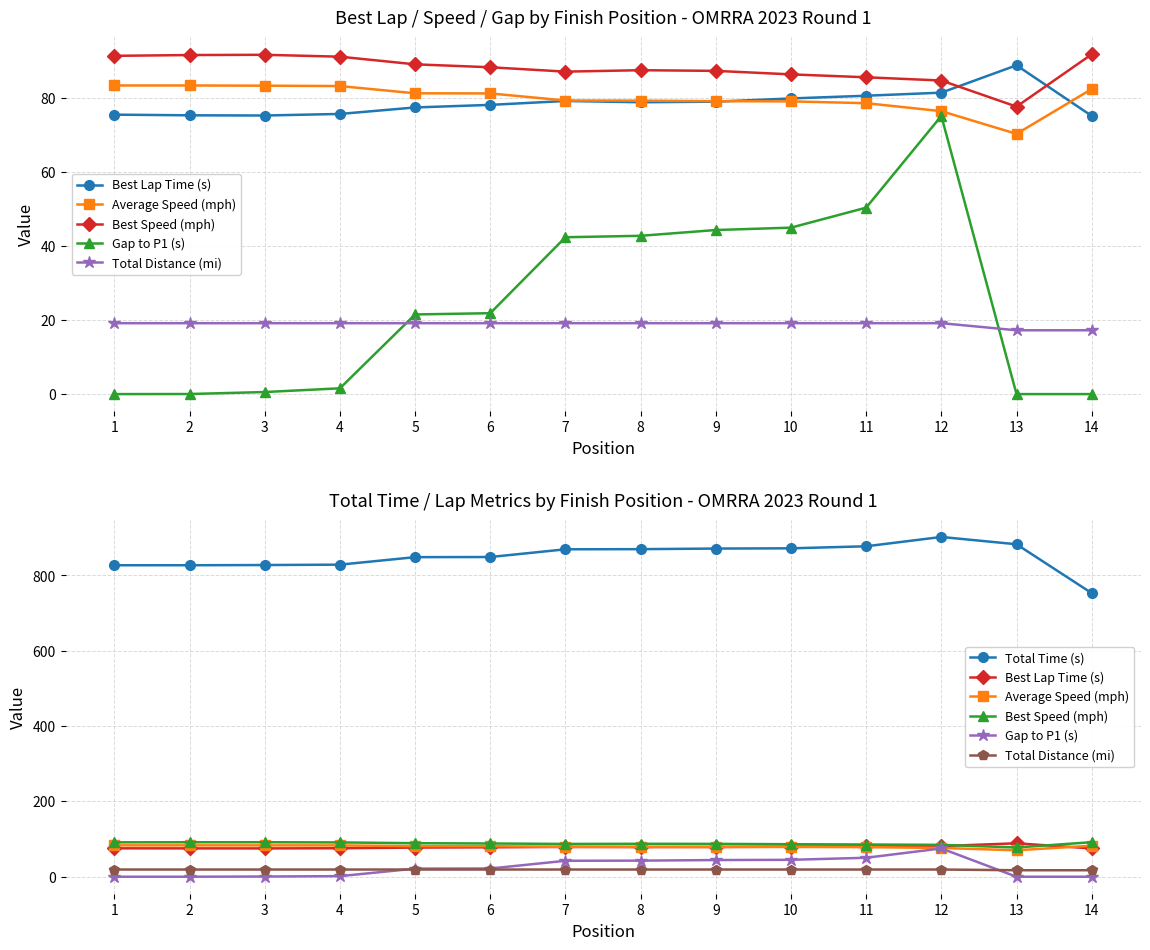

Reading right to left, transcribe all the data shown in this chart.

Best Lap Time (s): 14=75.1	13=88.8	12=81.4	11=80.6	10=79.8	9=79.0	8=78.8	7=79.2	6=78.1	5=77.4	4=75.7	3=75.2	2=75.3	1=75.5
Average Speed (mph): 14=82.4	13=70.3	12=76.4	11=78.6	10=79.0	9=79.1	8=79.2	7=79.3	6=81.2	5=81.2	4=83.2	3=83.3	2=83.3	1=83.3
Best Speed (mph): 14=91.8	13=77.6	12=84.7	11=85.6	10=86.3	9=87.3	8=87.5	7=87.1	6=88.3	5=89.1	4=91.1	3=91.6	2=91.6	1=91.4
Gap to P1 (s): 14=0.0	13=0.0	12=75.1	11=50.4	10=44.9	9=44.3	8=42.7	7=42.4	6=21.8	5=21.5	4=1.6	3=0.6	2=0.0	1=0.0
Total Distance (mi): 14=17.2	13=17.2	12=19.1	11=19.1	10=19.1	9=19.1	8=19.1	7=19.1	6=19.1	5=19.1	4=19.1	3=19.1	2=19.1	1=19.1
Total Time (s): 14=753.2	13=882.9	12=902.3	11=877.5	10=872.1	9=871.5	8=869.9	7=869.5	6=849.0	5=848.7	4=828.7	3=827.7	2=827.2	1=827.2